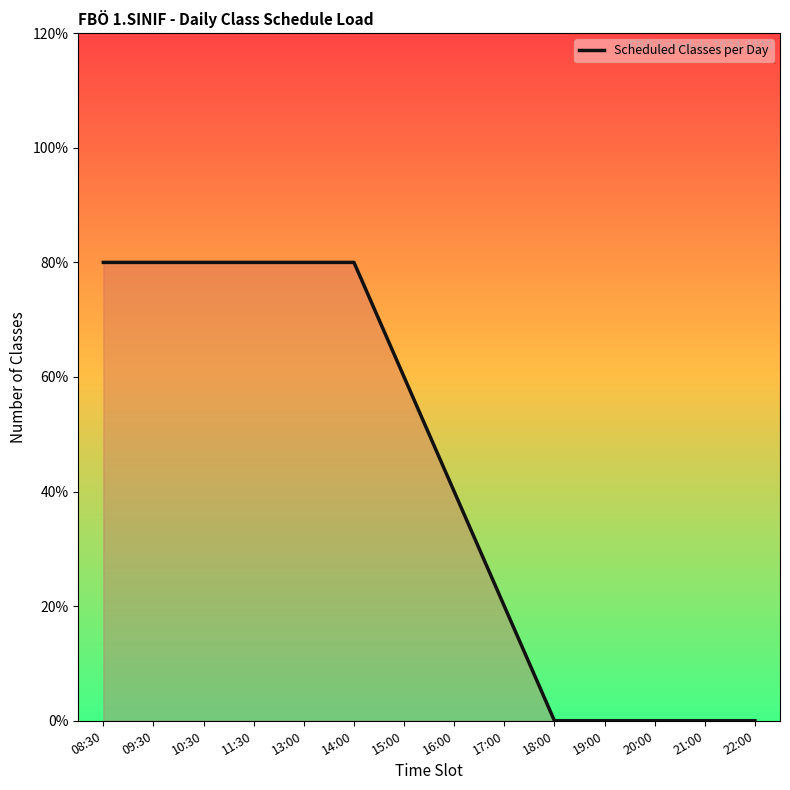

What is the label of the 7th point from the left?

15:00